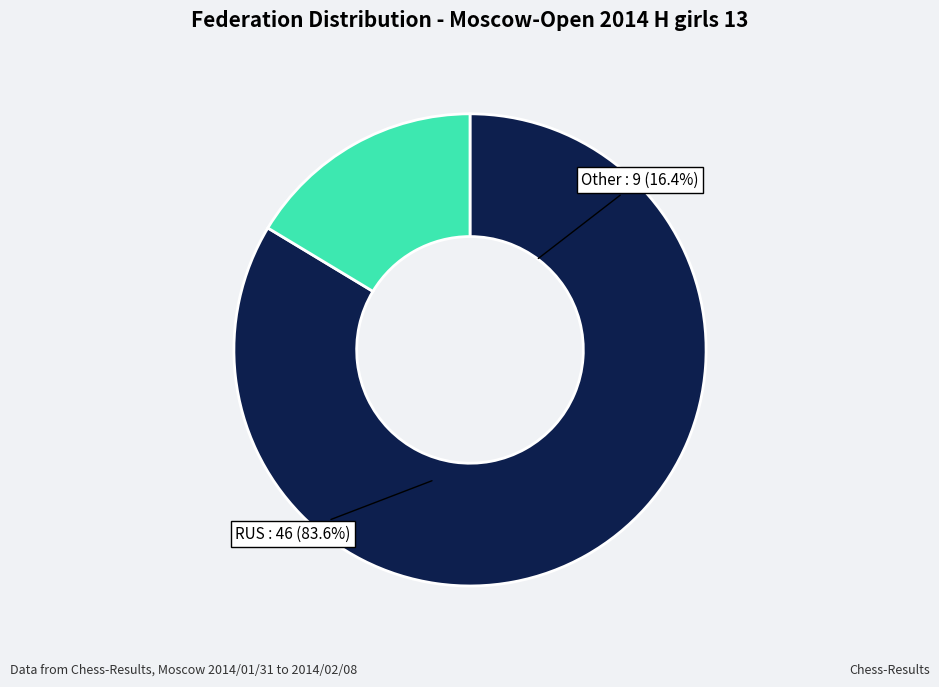

Count the number of slices in the pie.

2